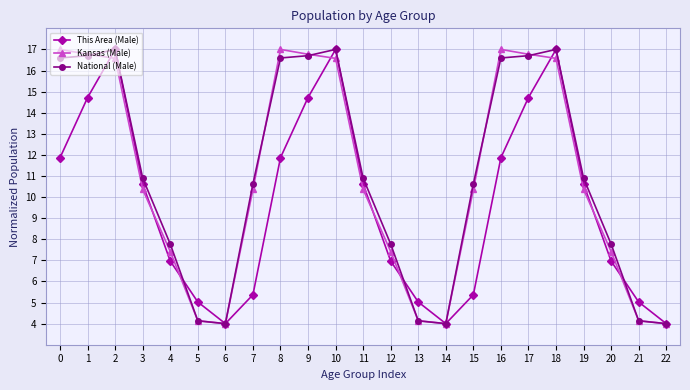

At how many categories does at least one series exceed 10?

14